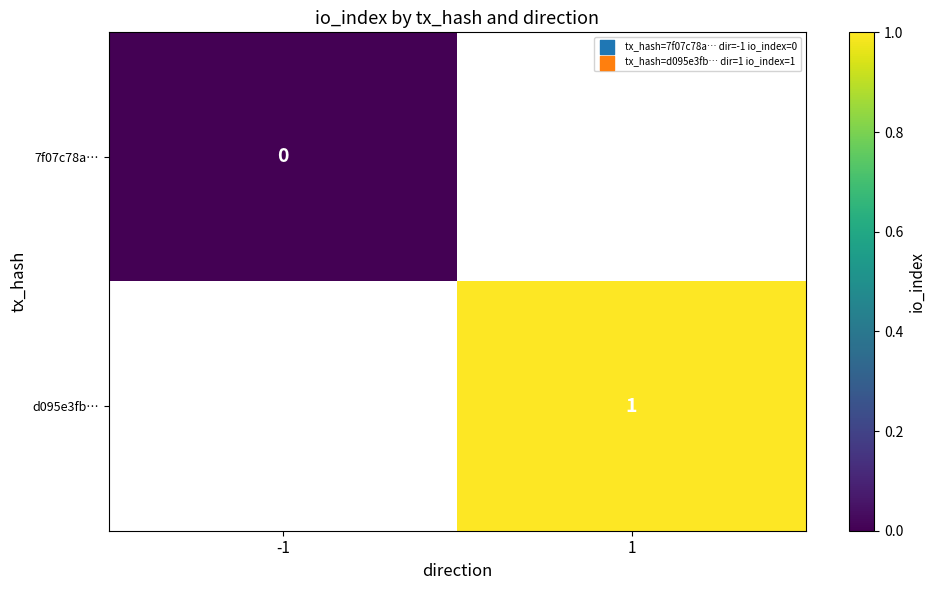

True or false: d095e3fb… has a value of 1 at 1.

True